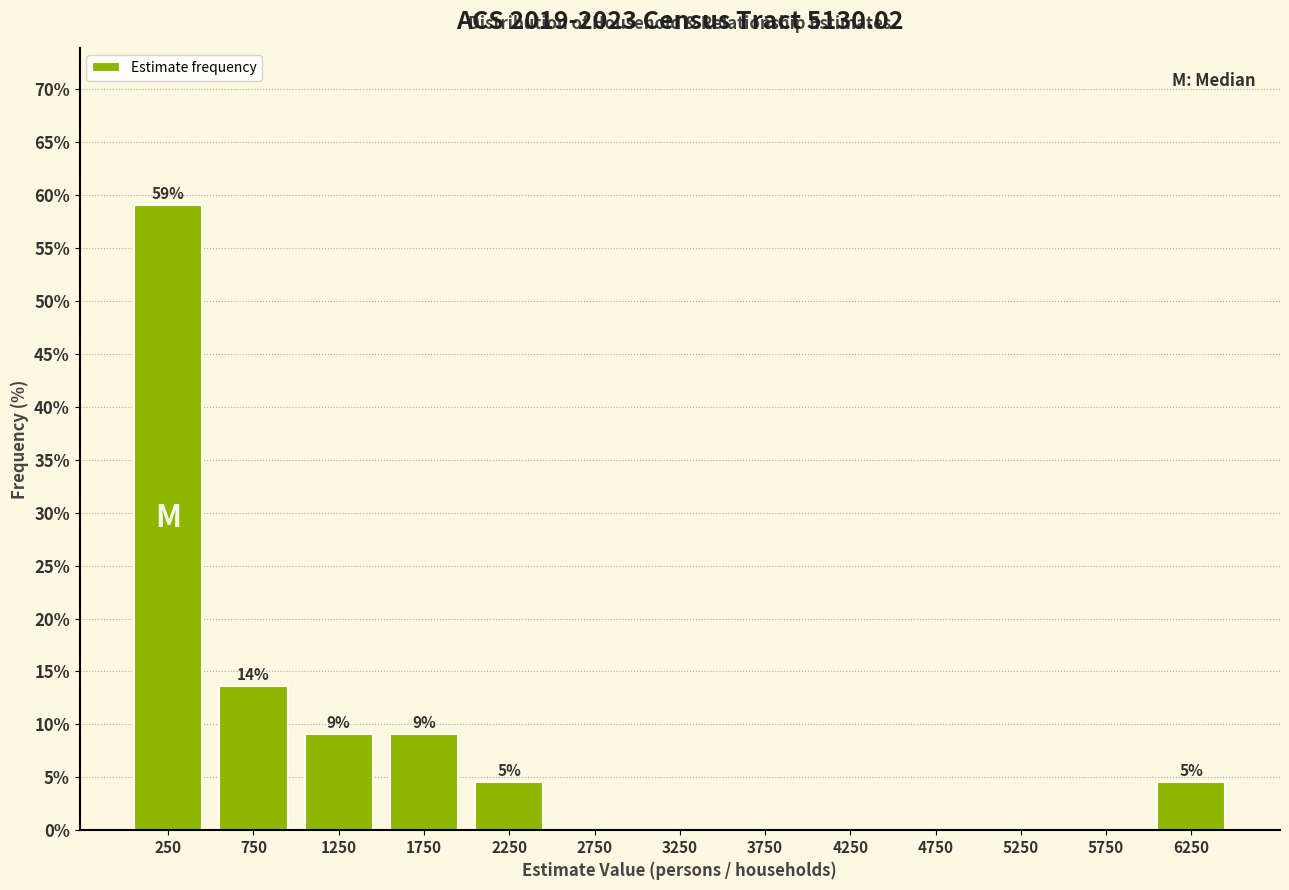

Reading right to left, list all the values displayed in this chart.

6250=4.5	5750=0.0	5250=0.0	4750=0.0	4250=0.0	3750=0.0	3250=0.0	2750=0.0	2250=4.5	1750=9.1	1250=9.1	750=13.6	250=59.1